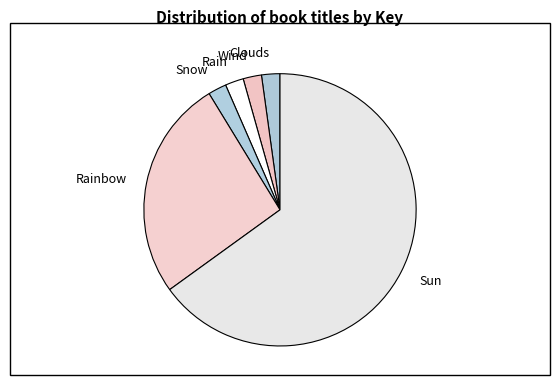

Is it true that Snow is 12% of the pie?

False